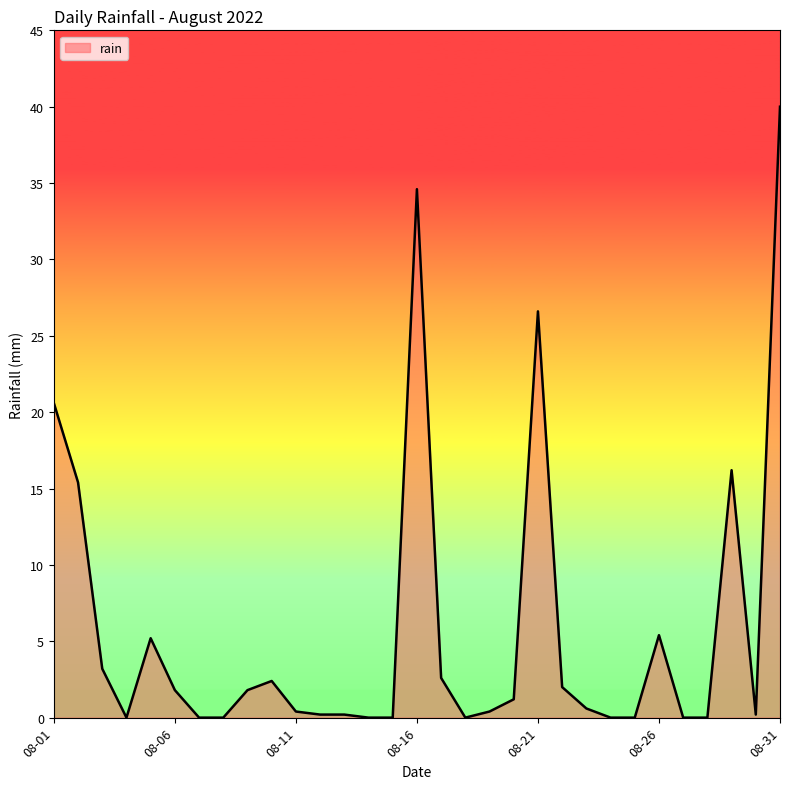

What is the difference between the maximum and minimum values?

40.0